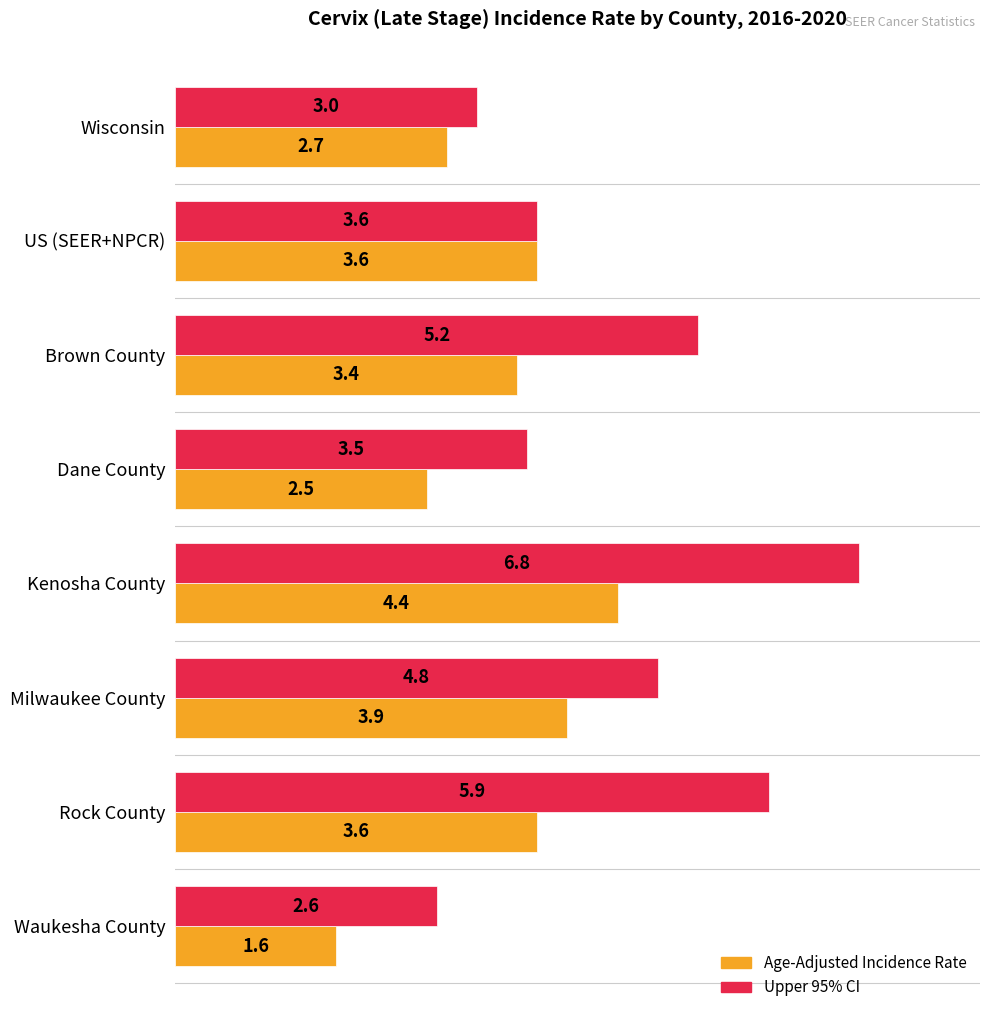

How many data points in Age-Adjusted Incidence Rate are less than 3?

3